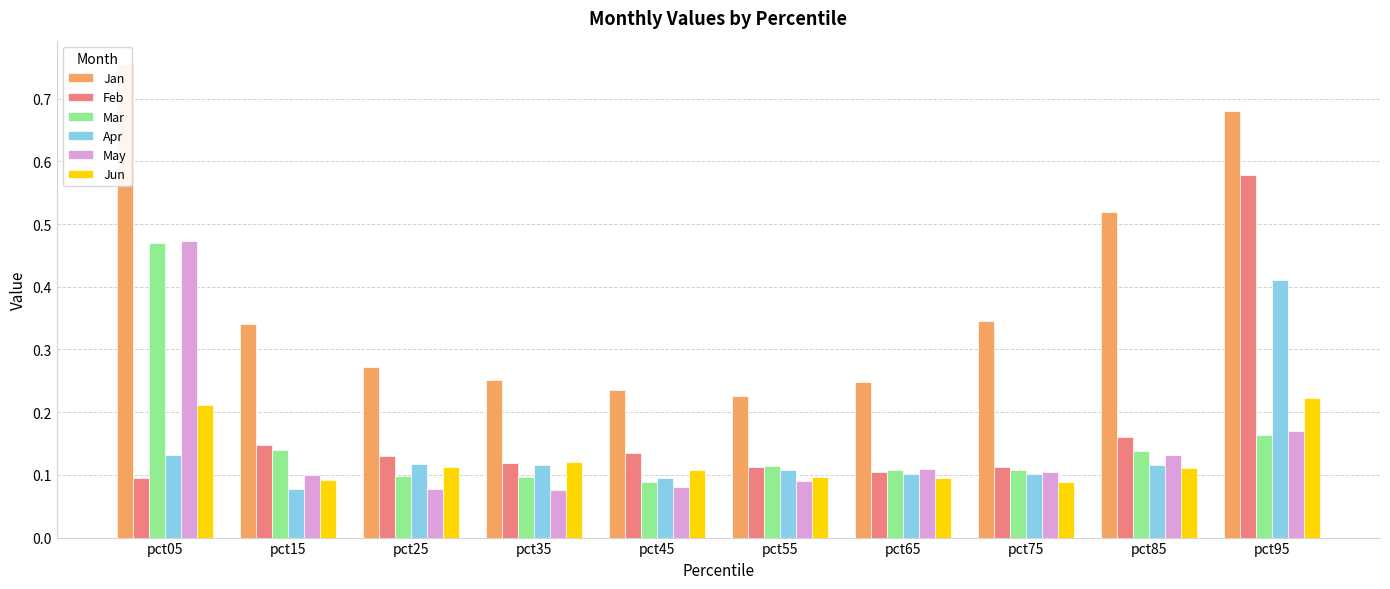

List the labels in order of Apr value, largest first.

pct95, pct05, pct25, pct35, pct85, pct55, pct75, pct65, pct45, pct15